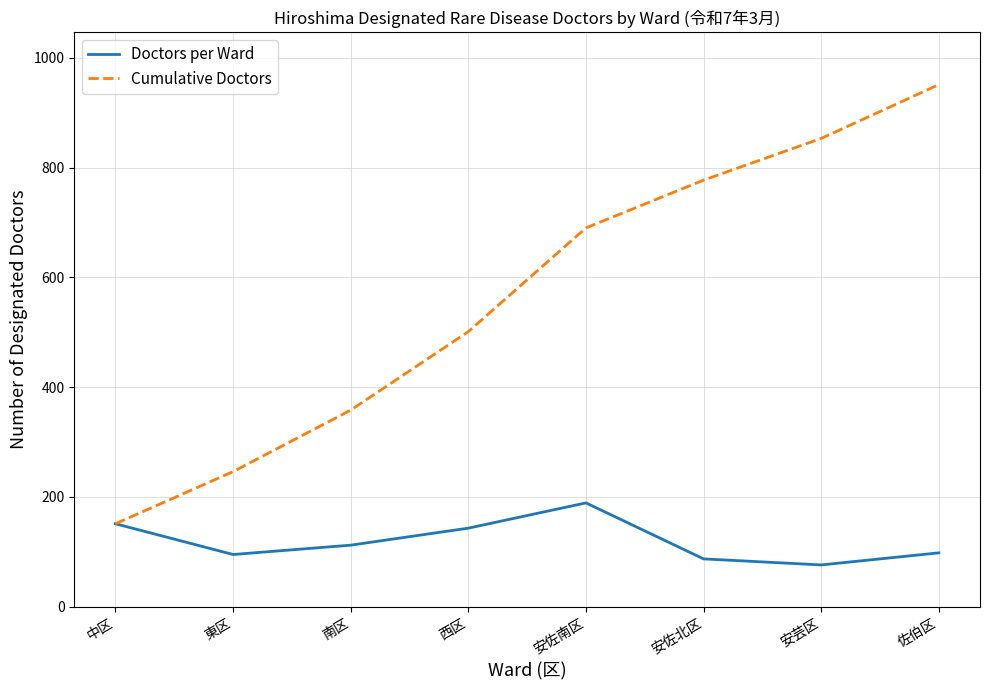

How many lines are shown in the chart?

2